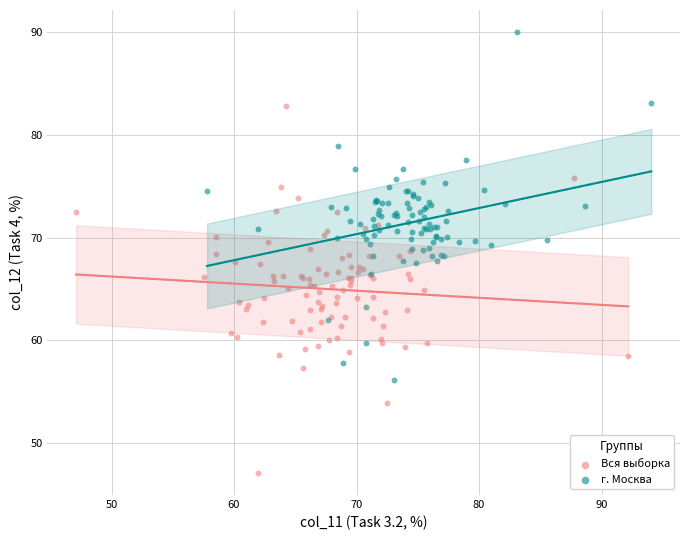

Which series reaches the maximum Y coordinate?

г. Москва